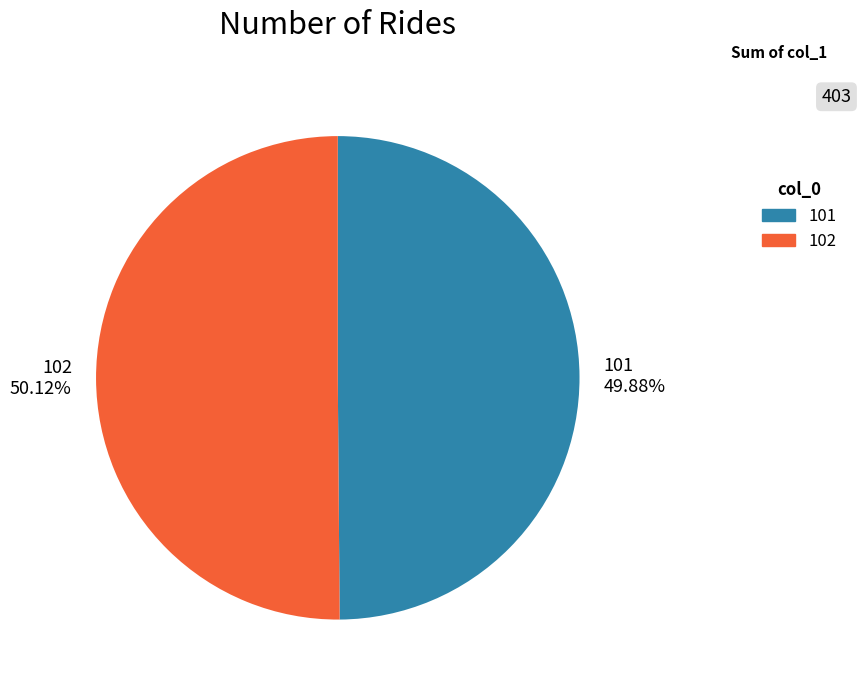

What percentage is the 101 slice, to the nearest percent?

50%